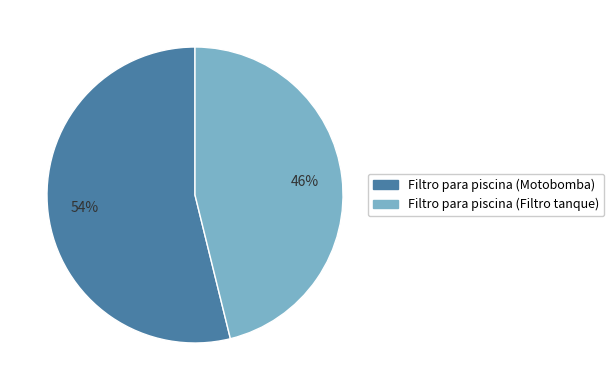

Combined, do Filtro para piscina (Motobomba) and Filtro para piscina (Filtro tanque) account for over 50%?

Yes